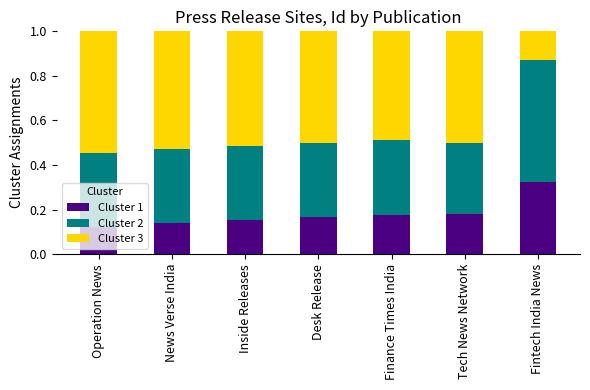

Count the Cluster 1 values in the range 0 to 1.

7